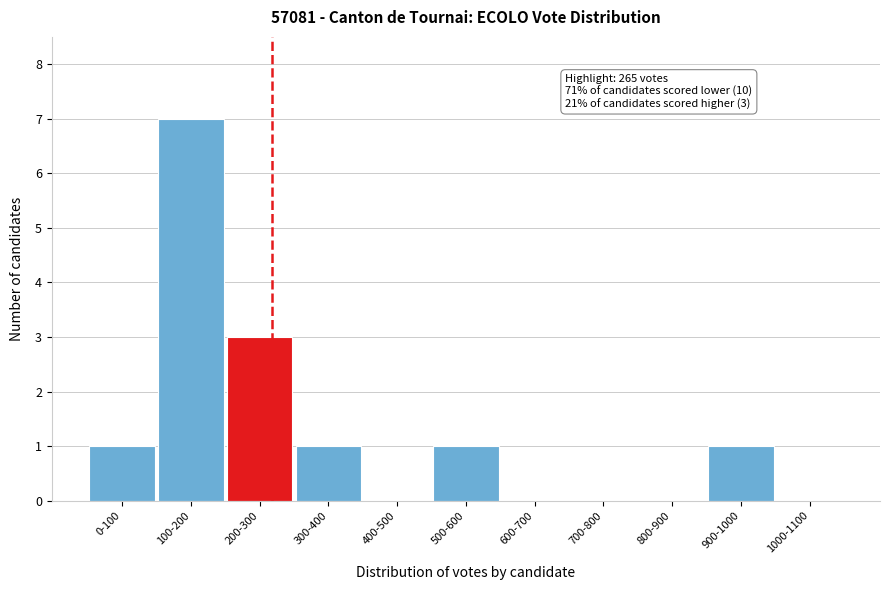

Reading left to right, what are all the values shown in this chart?

0-100=1	100-200=7	200-300=3	300-400=1	400-500=0	500-600=1	600-700=0	700-800=0	800-900=0	900-1000=1	1000-1100=0